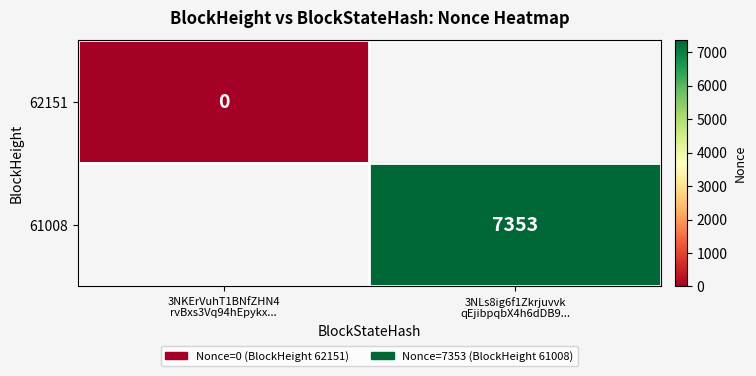

Which category has the lowest value in the 61008 series?

3NKErVuhT1BNfZHN4 rvBxs3Vq94hEpykx...